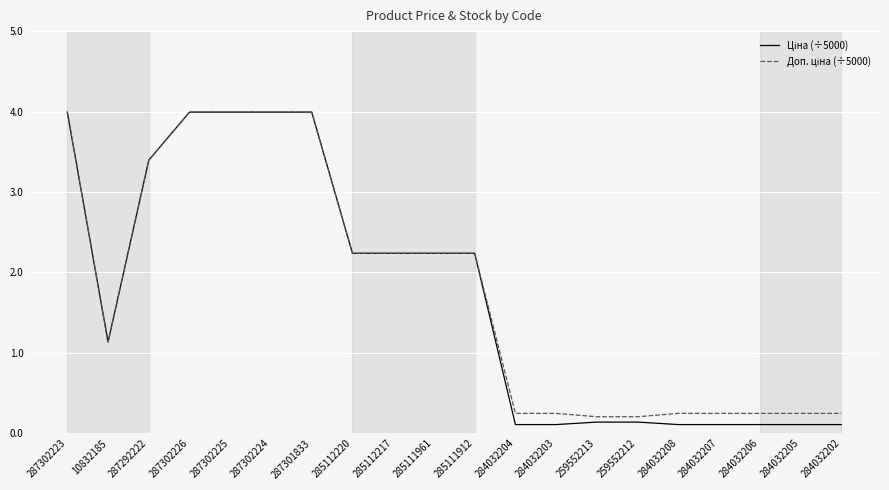

What position from the left is 259552212?

15